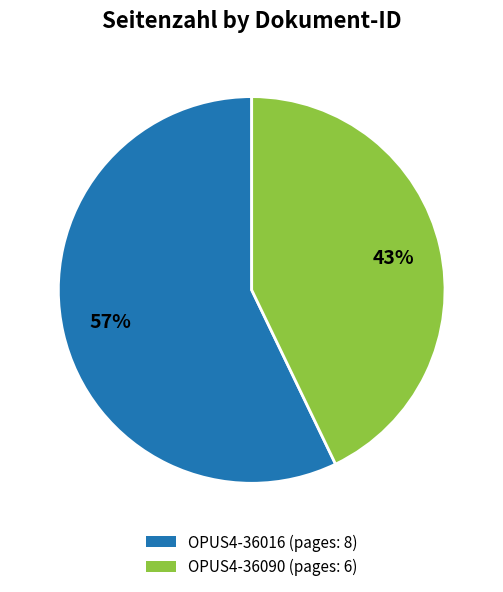

Which category has the biggest portion of the pie?

OPUS4-36016